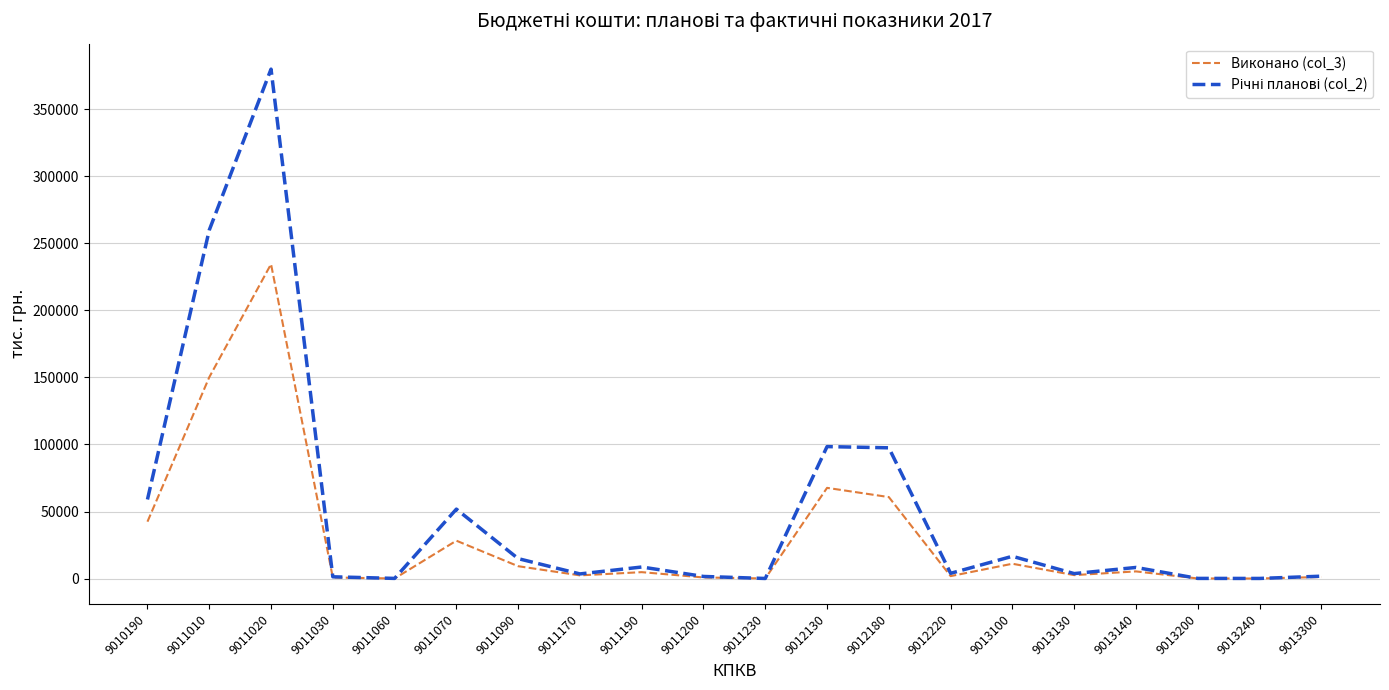

What is the total value across all series at 9011010?

410091.9